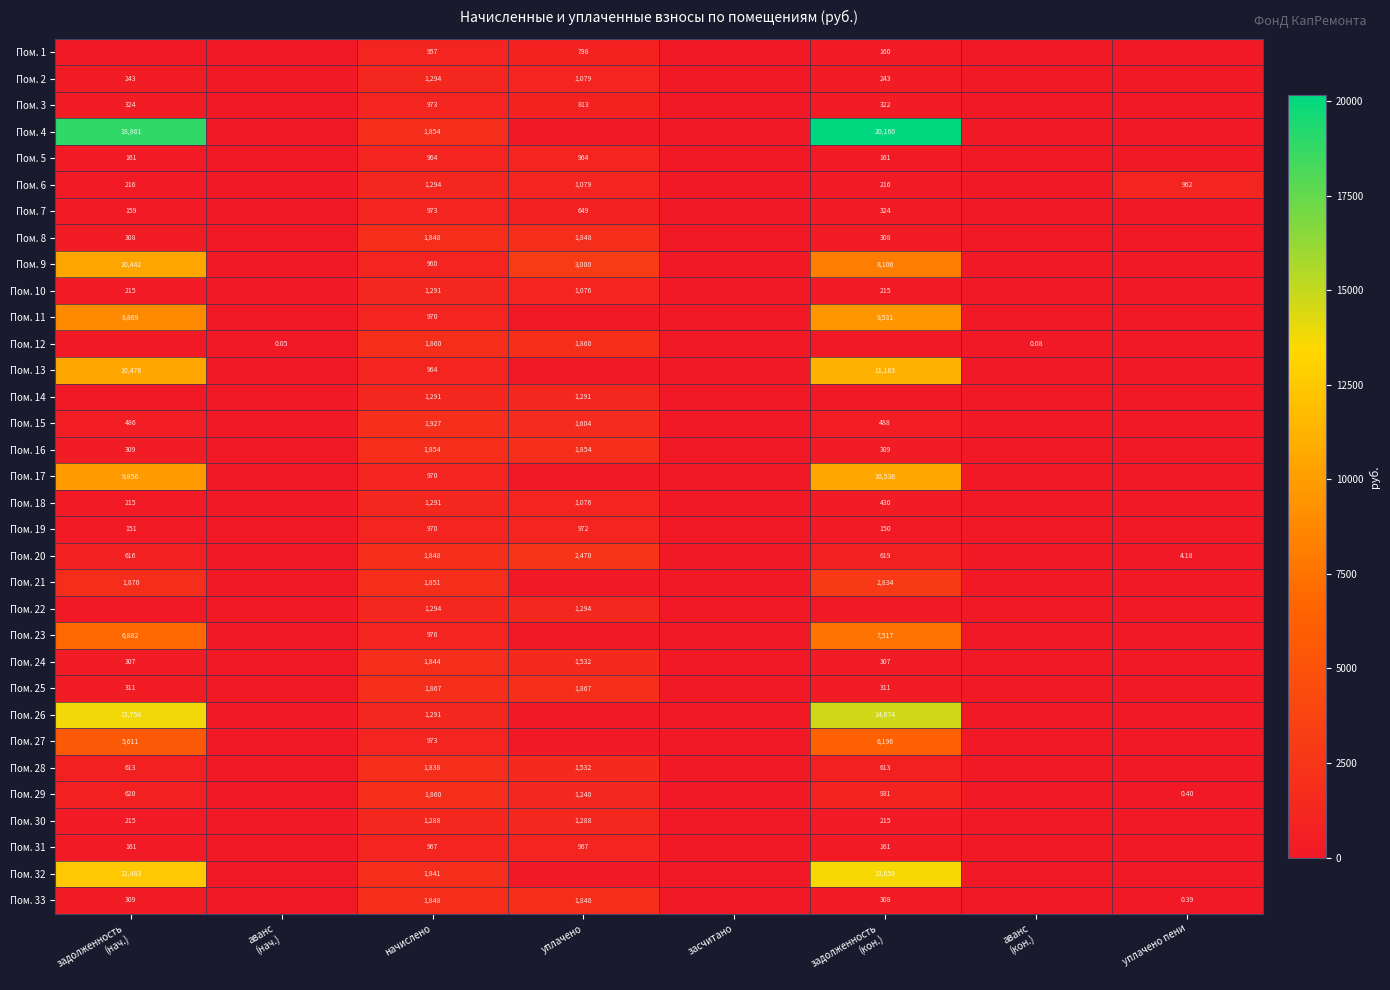

How many series are shown in this chart?

33